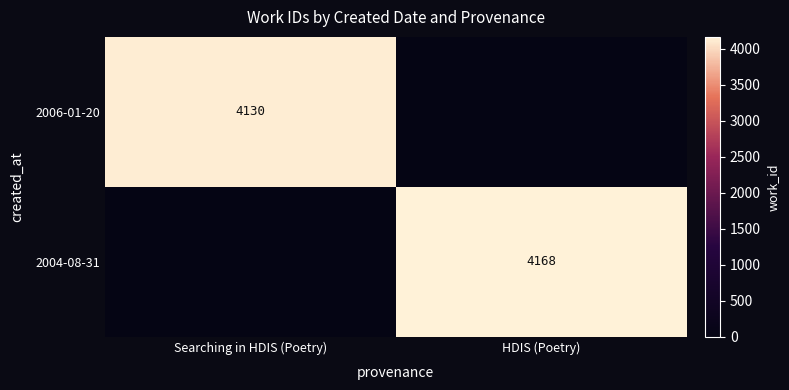

Is it true that 2004-08-31 equals 1874 at HDIS (Poetry)?

False